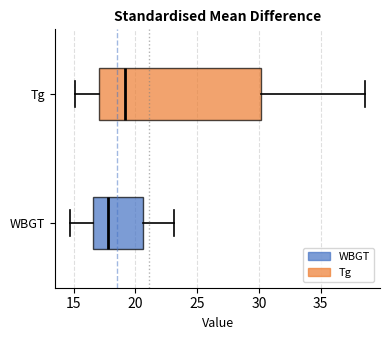

Where is the left edge of the box for WBGT on the x-axis? The values are not printed on the chart, so give them approximately, as read against the axis.

16.5